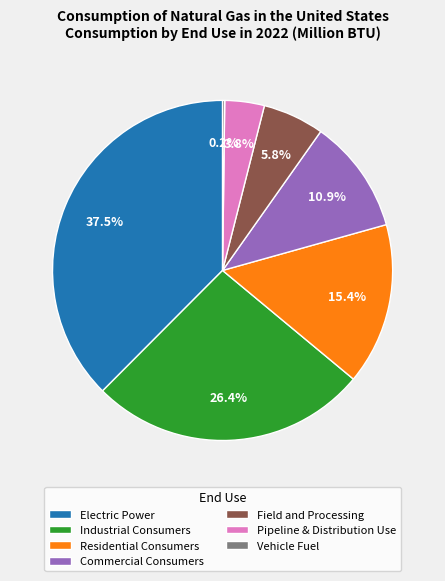

Is Commercial Consumers the majority of the pie?

No